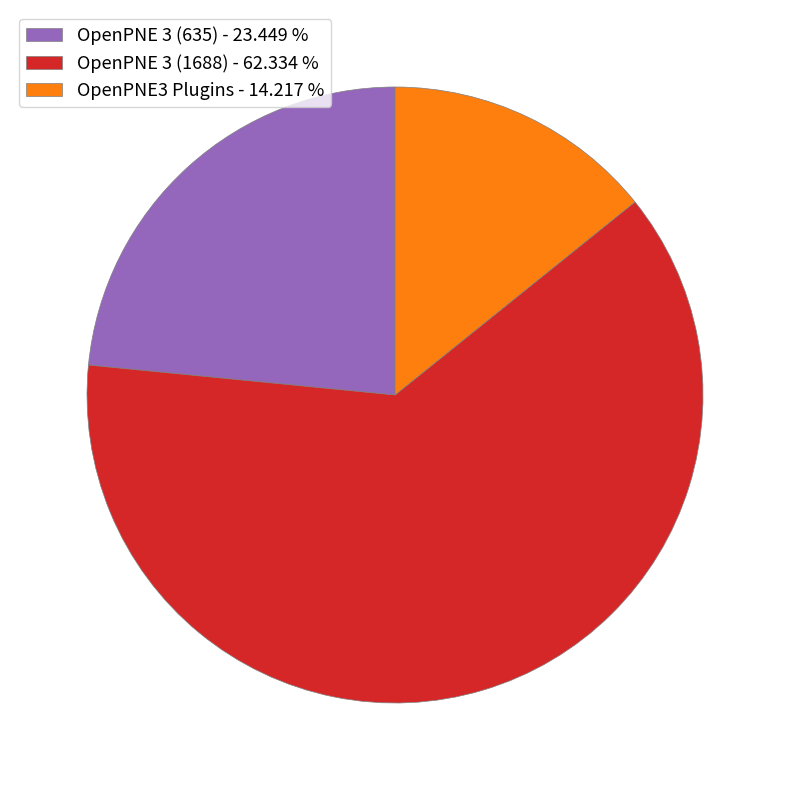

Approximately how many times larger is the value at OpenPNE3 Plugins compared to OpenPNE 3 (635)?

0.6